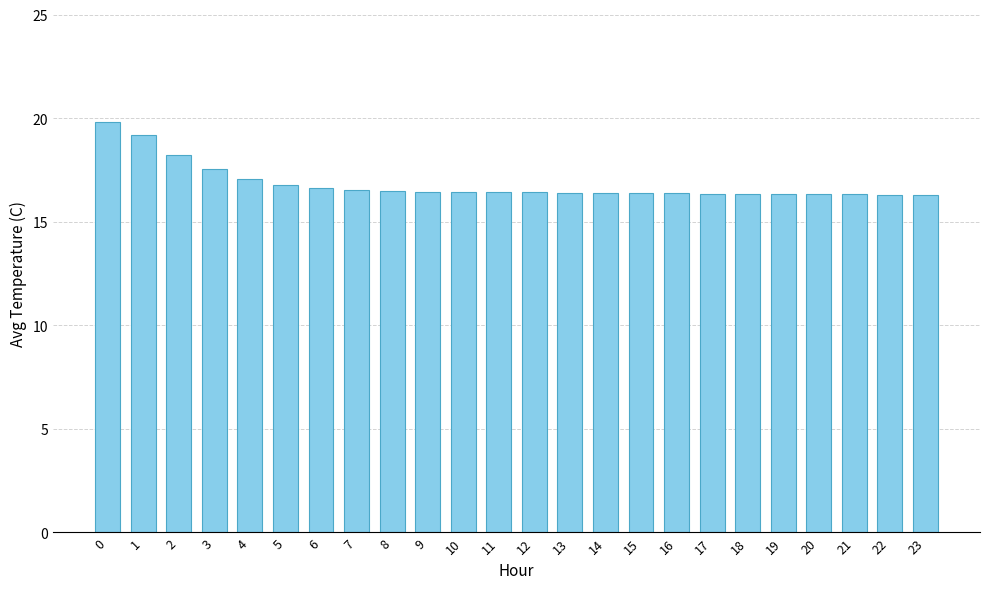

What is the change in value from 6 to 18?

-0.3